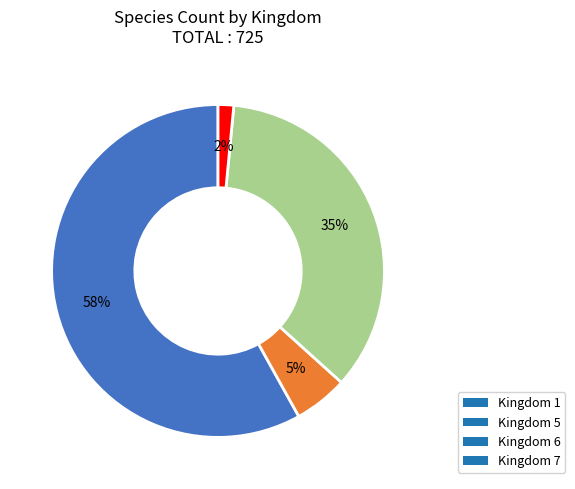

To the nearest percent, what portion does Kingdom 1 represent?

58%